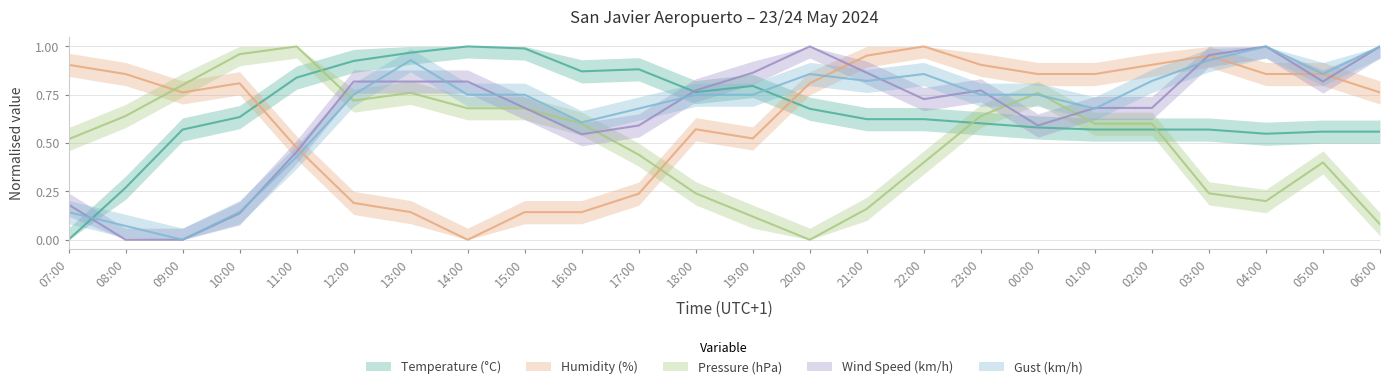

Reading right to left, extract all data points from this chart.

Temperature (°C): 06:00=0.6	05:00=0.6	04:00=0.5	03:00=0.6	02:00=0.6	01:00=0.6	00:00=0.6	23:00=0.6	22:00=0.6	21:00=0.6	20:00=0.7	19:00=0.8	18:00=0.8	17:00=0.9	16:00=0.9	15:00=1.0	14:00=1.0	13:00=1.0	12:00=0.9	11:00=0.8	10:00=0.6	09:00=0.6	08:00=0.3	07:00=0.0
Humidity (%): 06:00=0.8	05:00=0.9	04:00=0.9	03:00=1.0	02:00=0.9	01:00=0.9	00:00=0.9	23:00=0.9	22:00=1.0	21:00=1.0	20:00=0.8	19:00=0.5	18:00=0.6	17:00=0.2	16:00=0.1	15:00=0.1	14:00=0.0	13:00=0.1	12:00=0.2	11:00=0.5	10:00=0.8	09:00=0.8	08:00=0.9	07:00=0.9
Pressure (hPa): 06:00=0.1	05:00=0.4	04:00=0.2	03:00=0.2	02:00=0.6	01:00=0.6	00:00=0.8	23:00=0.6	22:00=0.4	21:00=0.2	20:00=0.0	19:00=0.1	18:00=0.2	17:00=0.4	16:00=0.6	15:00=0.7	14:00=0.7	13:00=0.8	12:00=0.7	11:00=1.0	10:00=1.0	09:00=0.8	08:00=0.6	07:00=0.5
Wind Speed (km/h): 06:00=1.0	05:00=0.8	04:00=1.0	03:00=1.0	02:00=0.7	01:00=0.7	00:00=0.6	23:00=0.8	22:00=0.7	21:00=0.9	20:00=1.0	19:00=0.9	18:00=0.8	17:00=0.6	16:00=0.5	15:00=0.7	14:00=0.8	13:00=0.8	12:00=0.8	11:00=0.5	10:00=0.1	09:00=0.0	08:00=0.0	07:00=0.2
Gust (km/h): 06:00=1.0	05:00=0.9	04:00=1.0	03:00=0.9	02:00=0.8	01:00=0.7	00:00=0.8	23:00=0.8	22:00=0.9	21:00=0.8	20:00=0.9	19:00=0.8	18:00=0.8	17:00=0.7	16:00=0.6	15:00=0.8	14:00=0.8	13:00=0.9	12:00=0.8	11:00=0.4	10:00=0.1	09:00=0.0	08:00=0.1	07:00=0.1